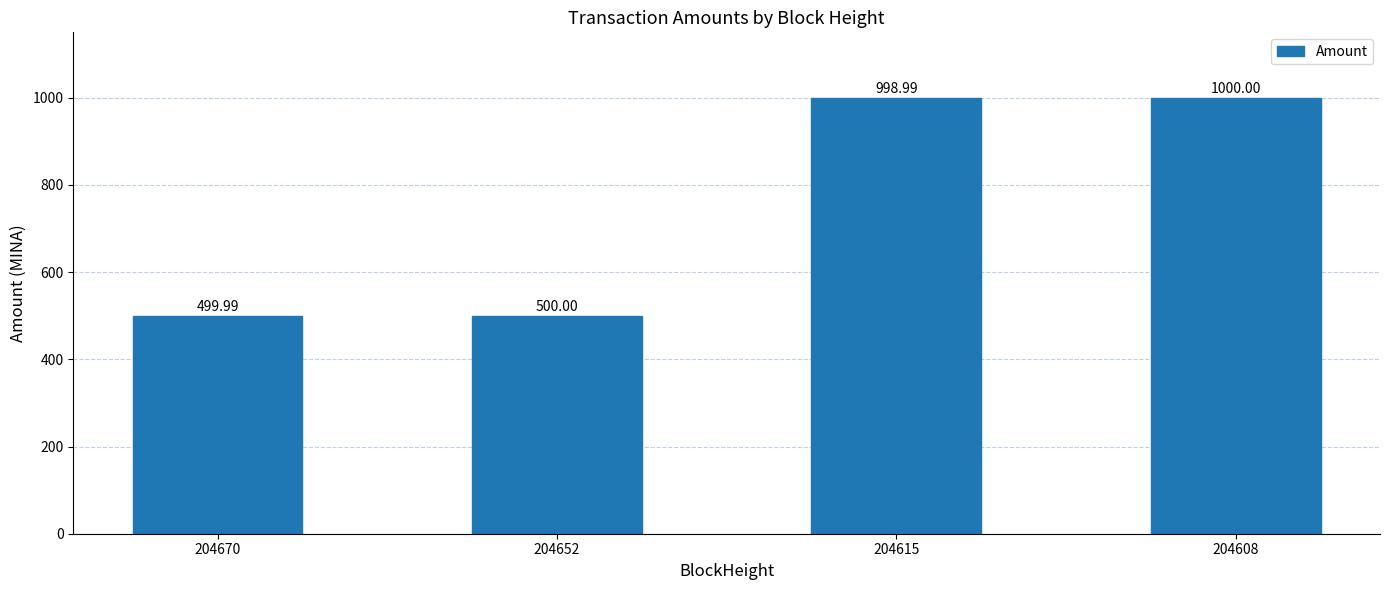

How many bars are there in total?

4